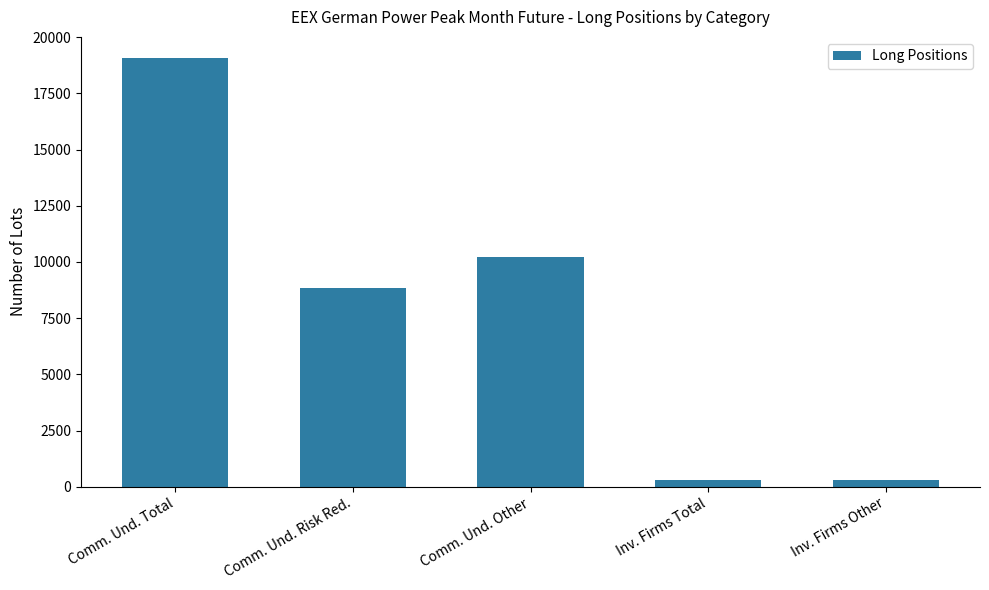

Read the value at Comm. Und. Other, to the nearest 100.

10200